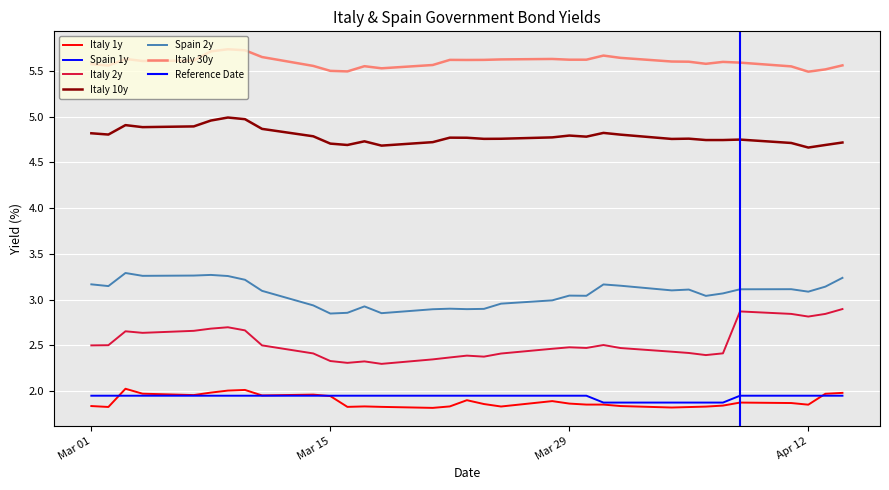

What is the value of the Italy 1y point at the 5th from the left?

2.0